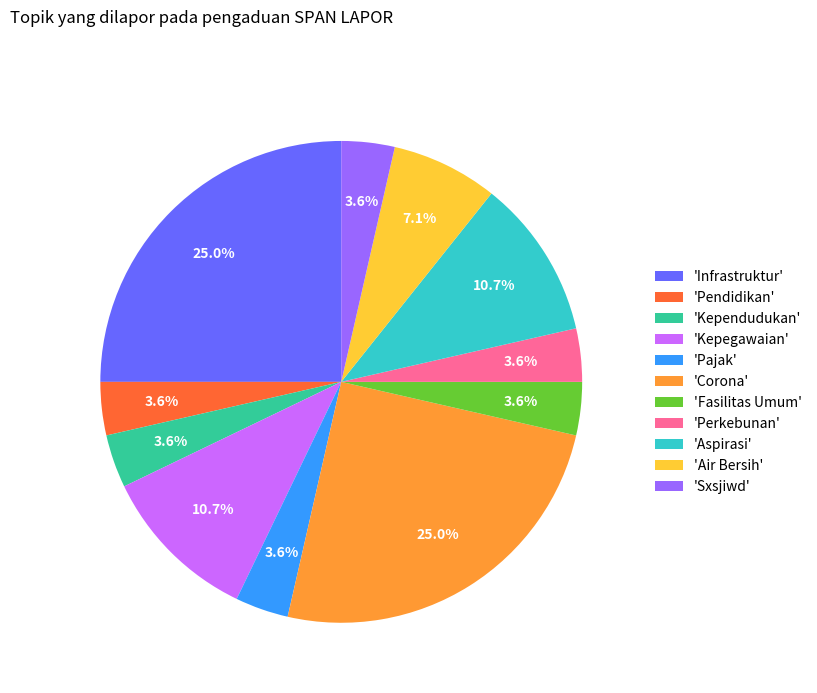

How many segments does this pie chart have?

11